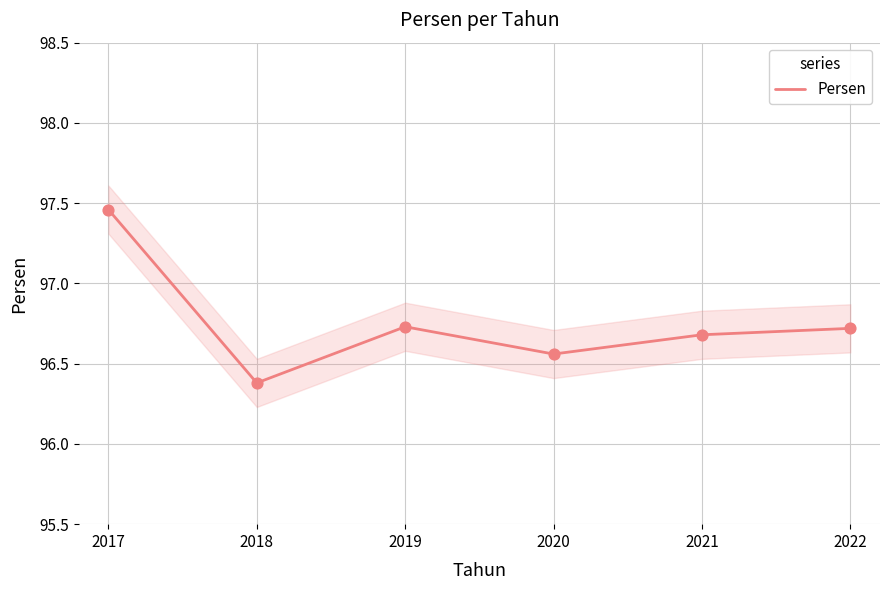

Between 2017 and 2019, which is larger?

2017